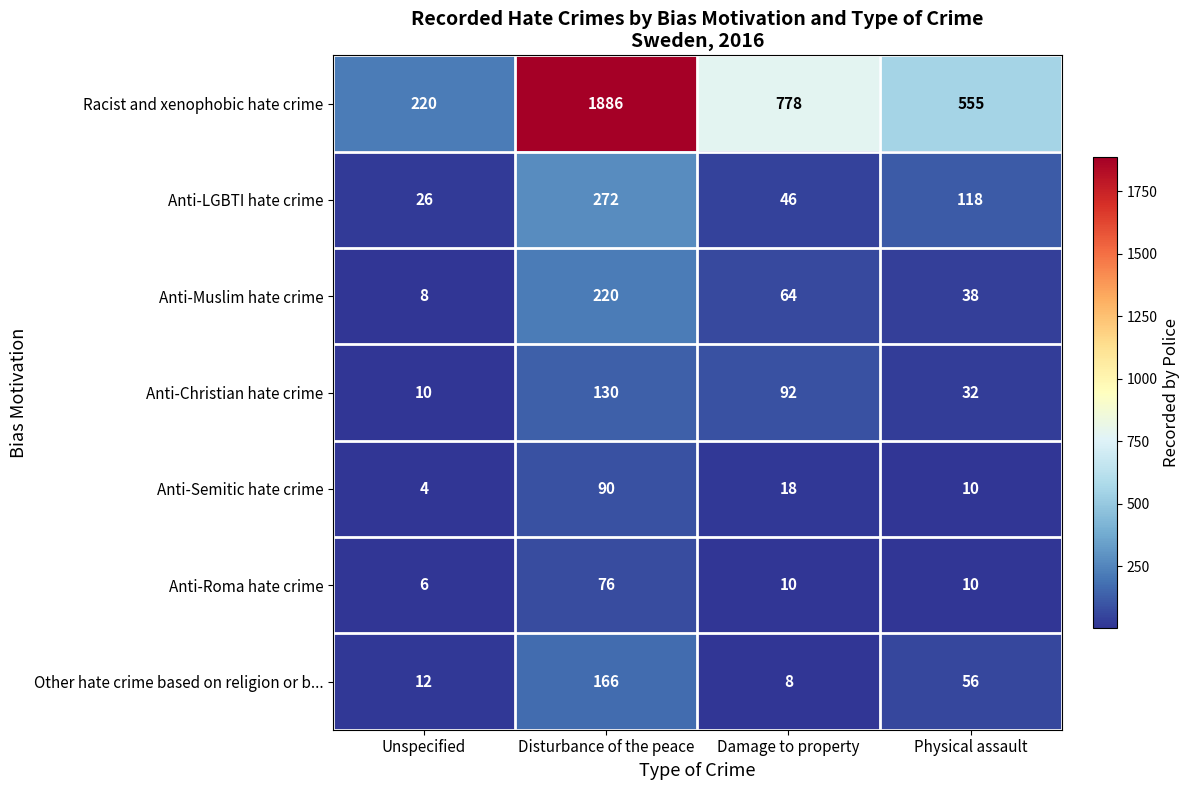

What is the difference between the maximum and minimum values in the Anti-Roma hate crime series?

70